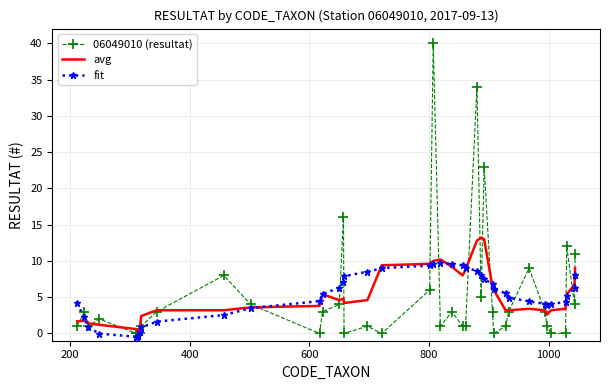

What is the maximum value for fit?

9.7